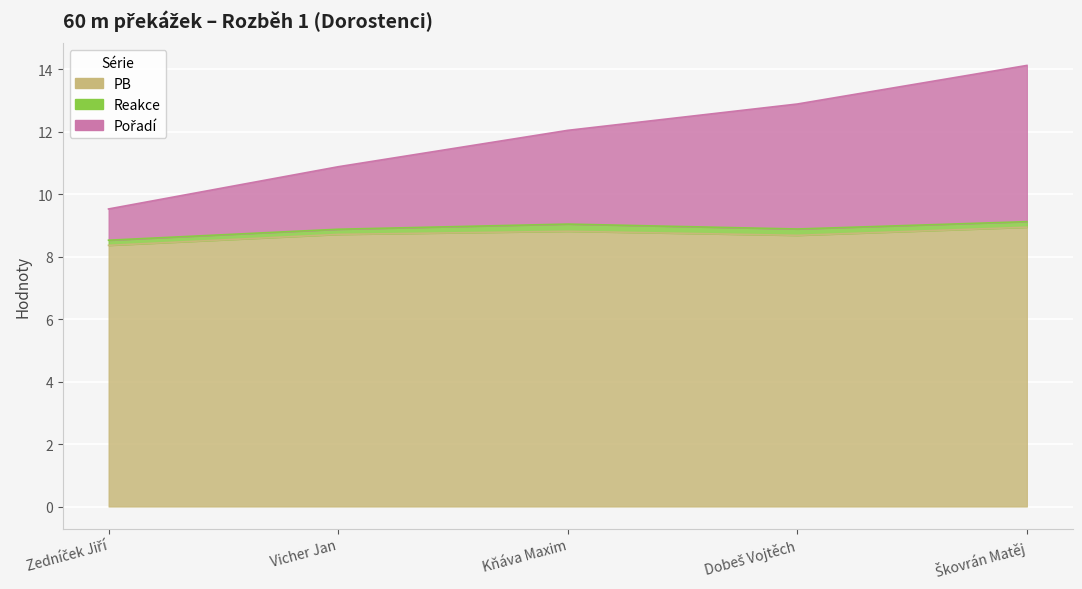

List the labels in order of Pořadí value, largest first.

Škovrán Matěj, Dobeš Vojtěch, Kňáva Maxim, Vicher Jan, Zedníček Jiří